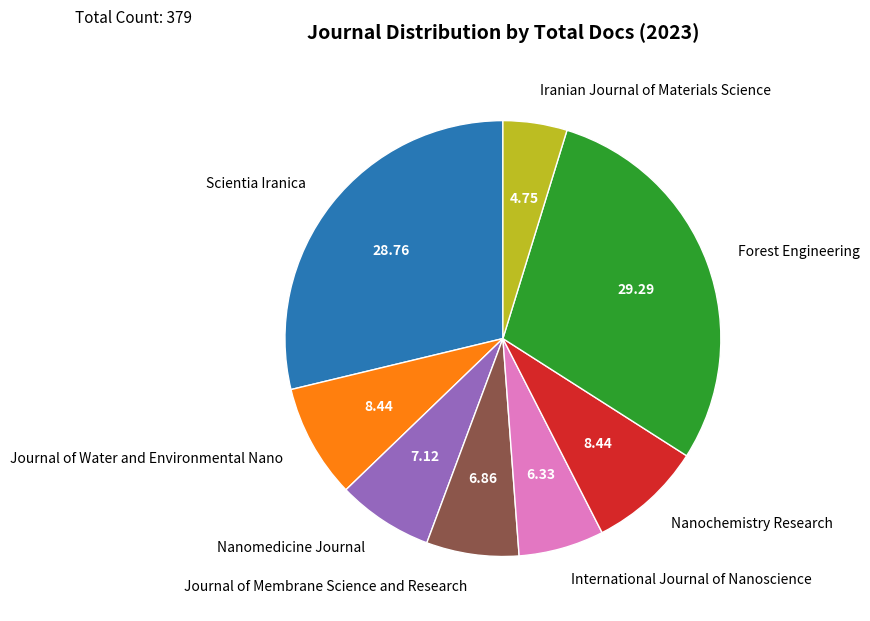

What is the largest slice in the pie chart?

Forest Engineering